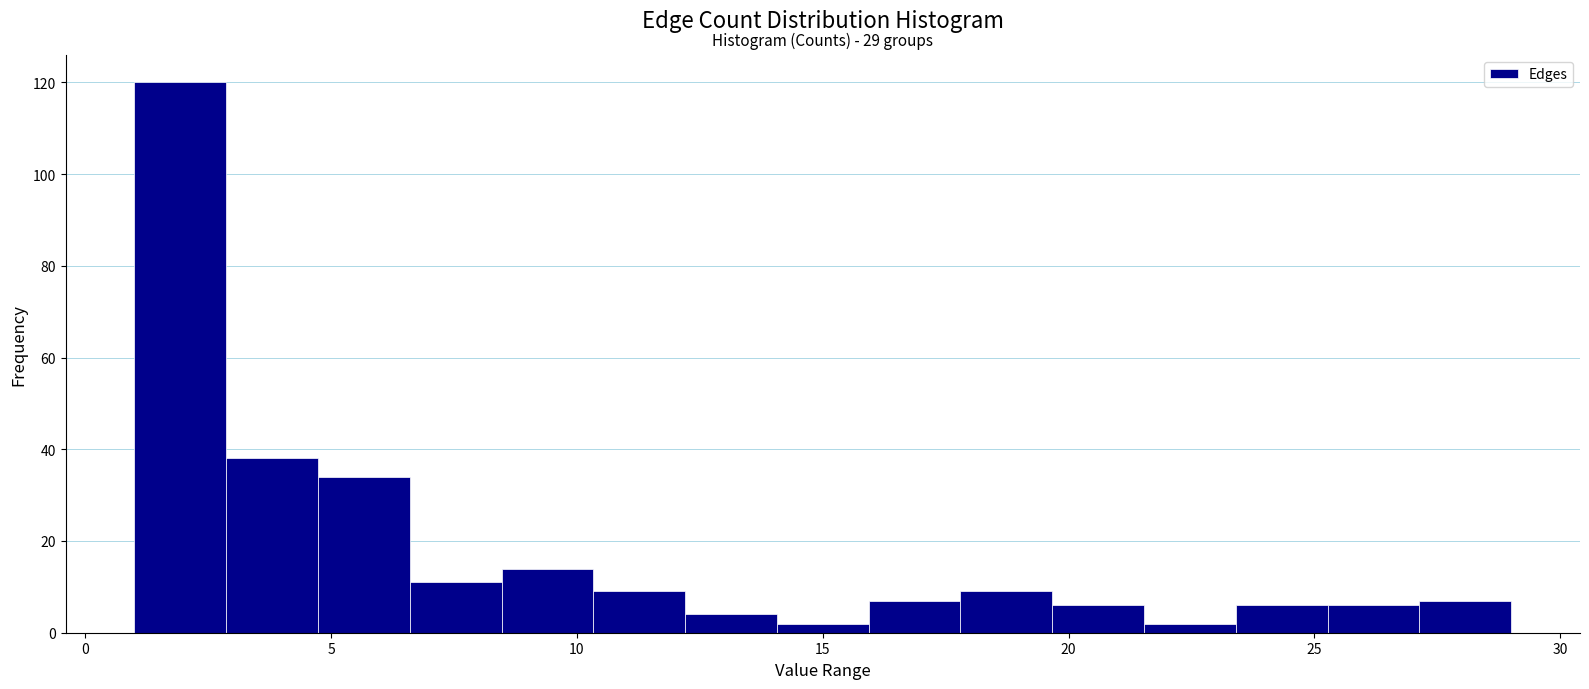

Around what value on the x-axis is the tallest bar? Give the approximate position of its centre, as read against the axis.

2.0